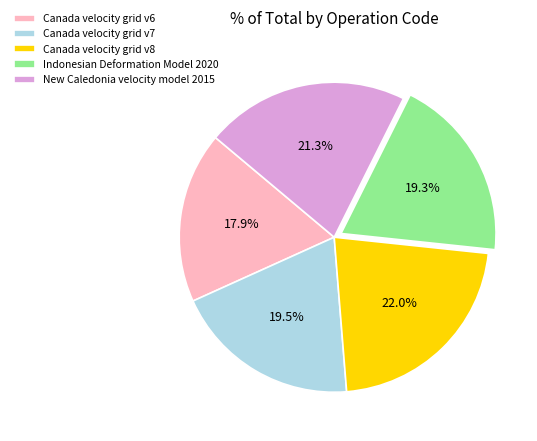

Which category has the biggest portion of the pie?

Canada velocity grid v8